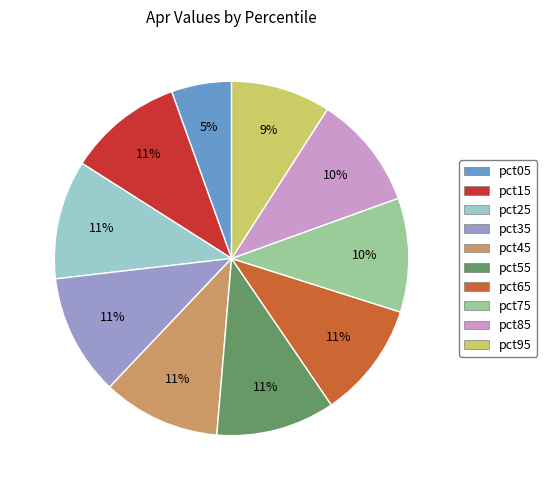

Combined, do pct15 and pct35 account for over 50%?

No